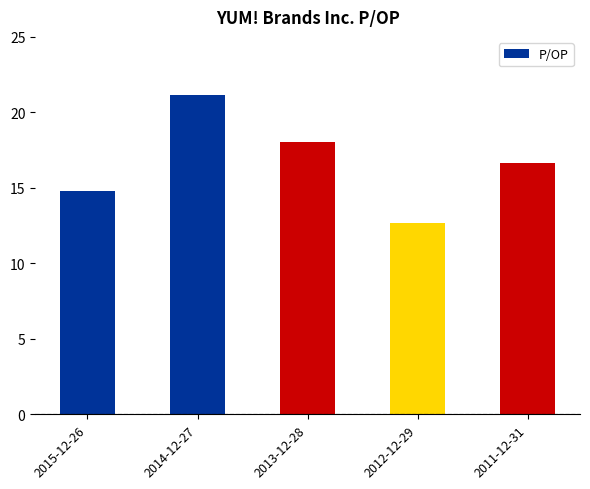

At which label does the data first exceed 16?

2014-12-27